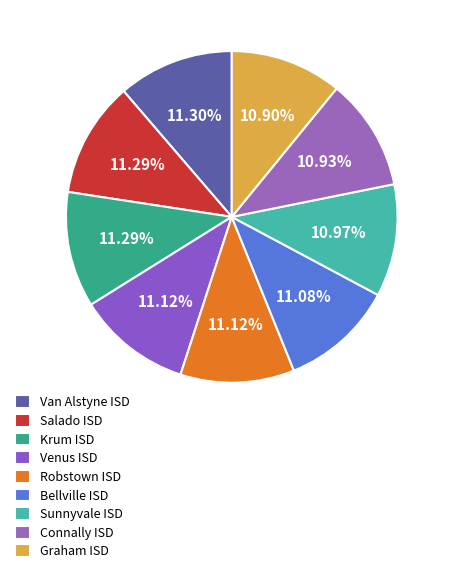

Do Salado ISD and Sunnyvale ISD together represent more than half of the pie?

No